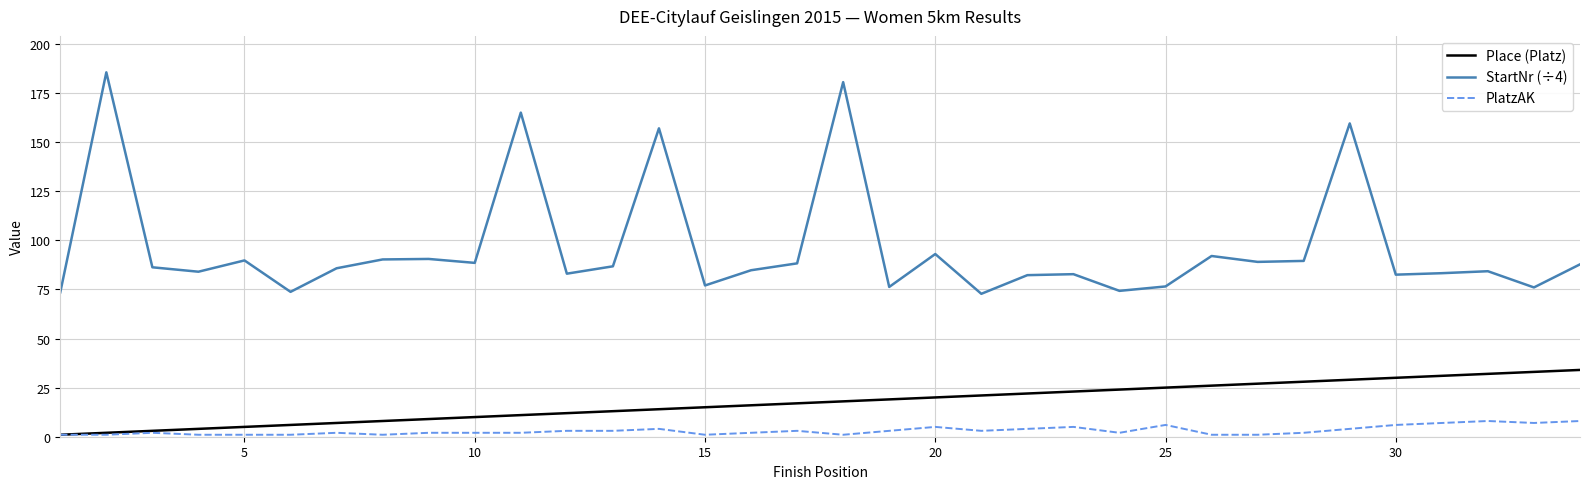

Which series has the widest spread of values?

StartNr (÷4)